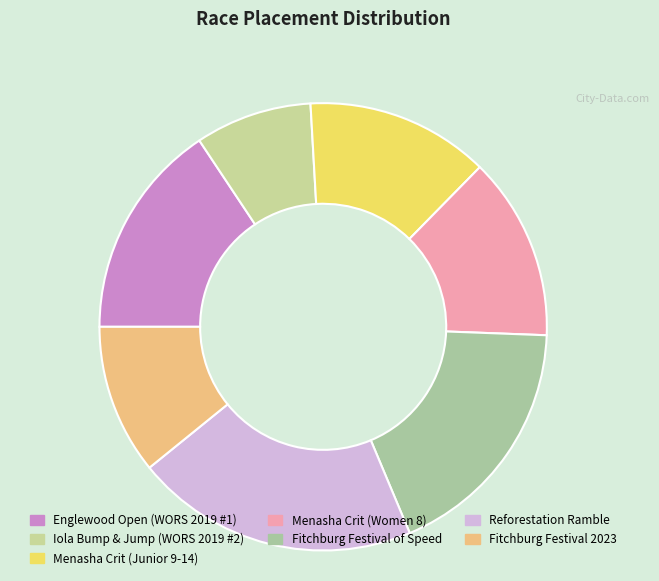

Is it true that Englewood Open (WORS 2019 #1) is 16% of the pie?

True